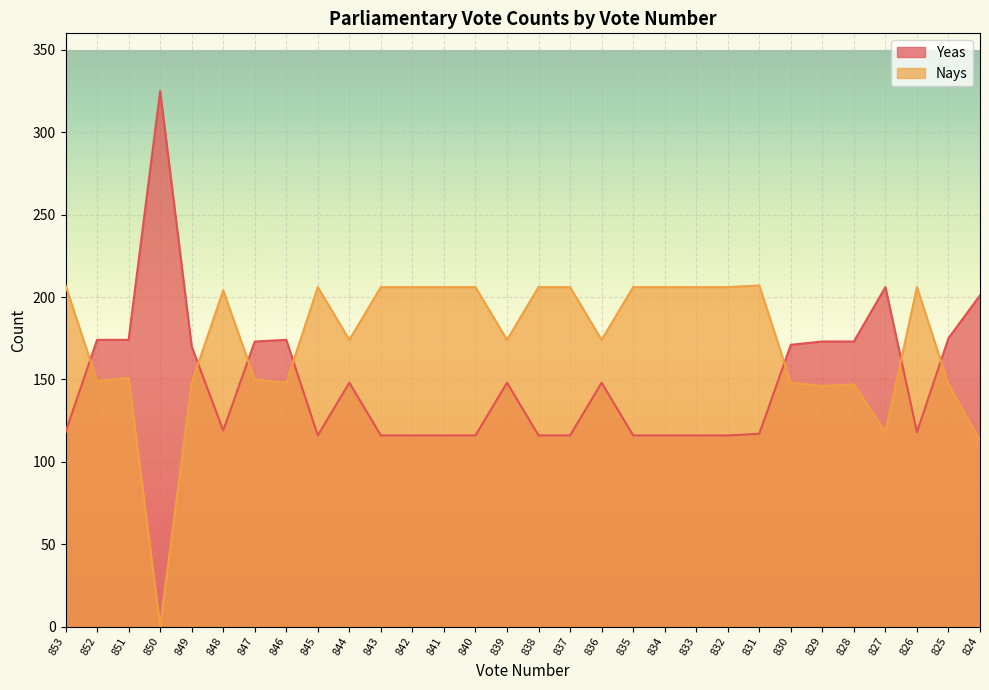

What is the greatest value displayed?

325